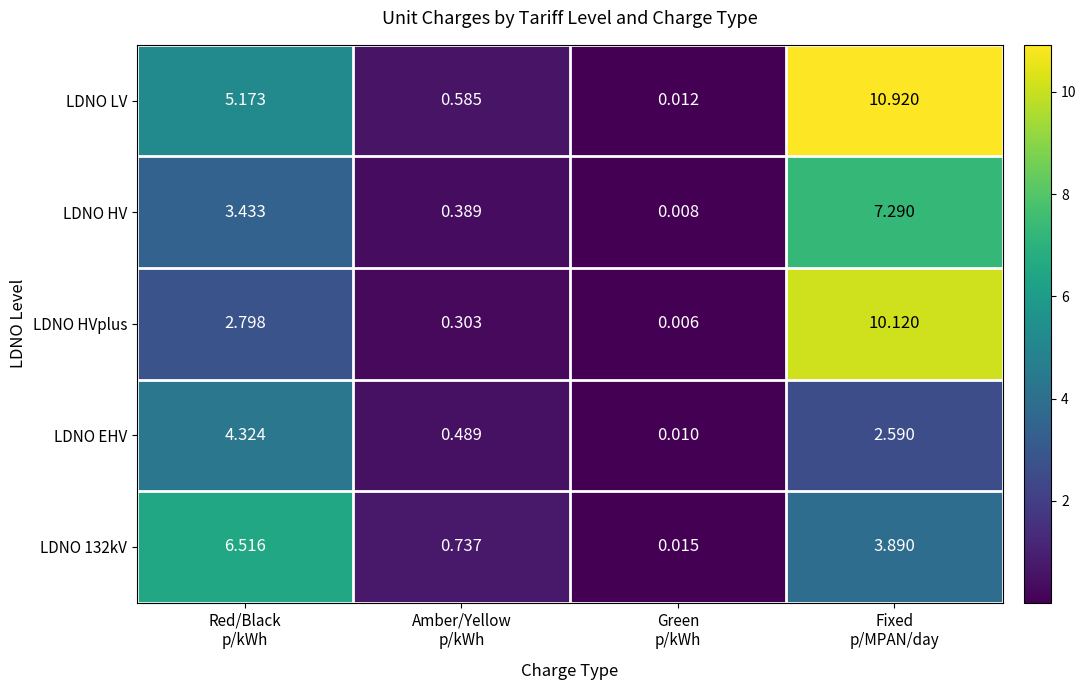

Count the number of data series in this chart.

5